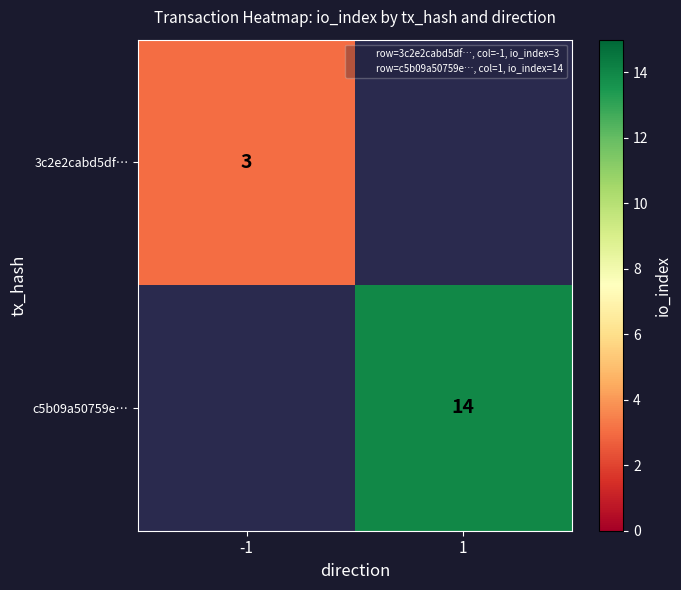

Which has a higher value, -1 or 1?

1